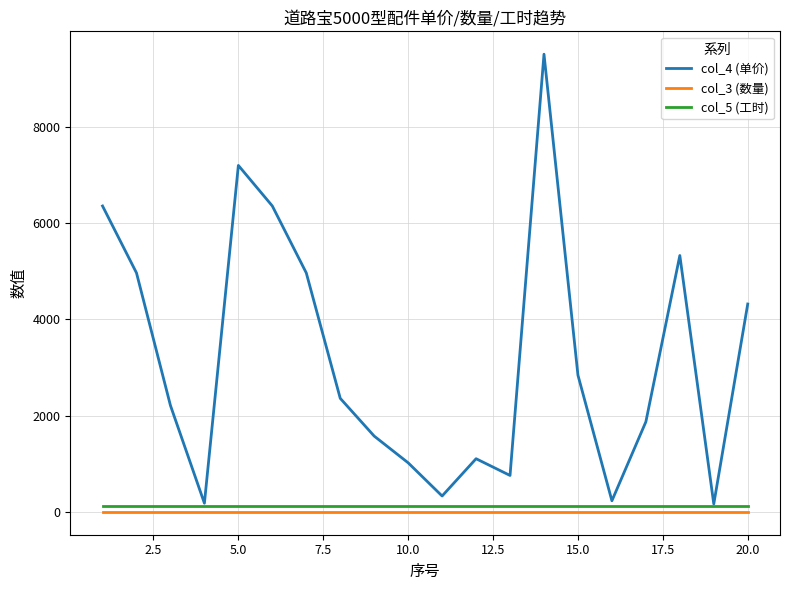

Which series has the largest total across all categories?

col_4 (单价)